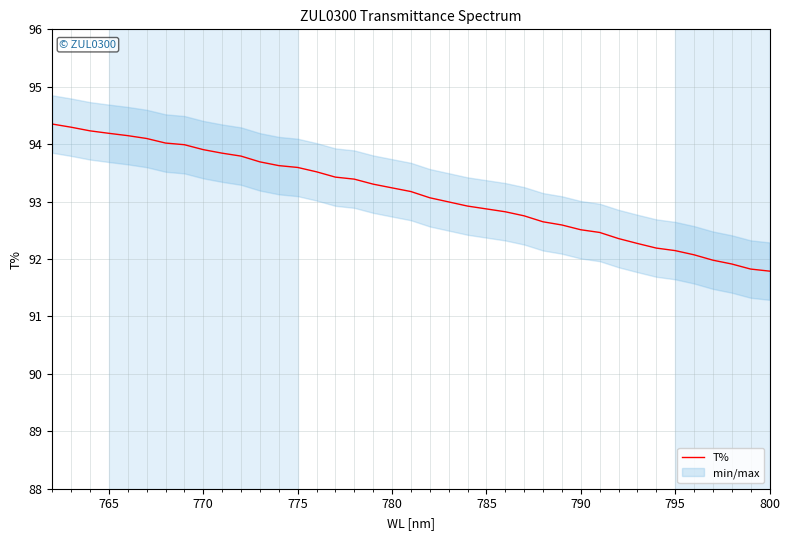

How many data points does each series have?

39